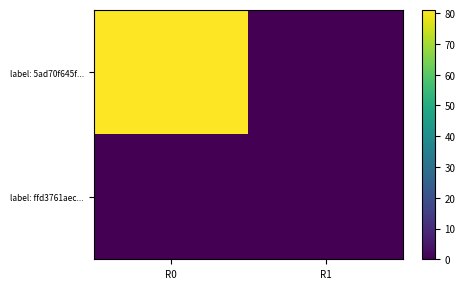

Which series changed the most between R0 and R1?

label: 5ad70f645f...